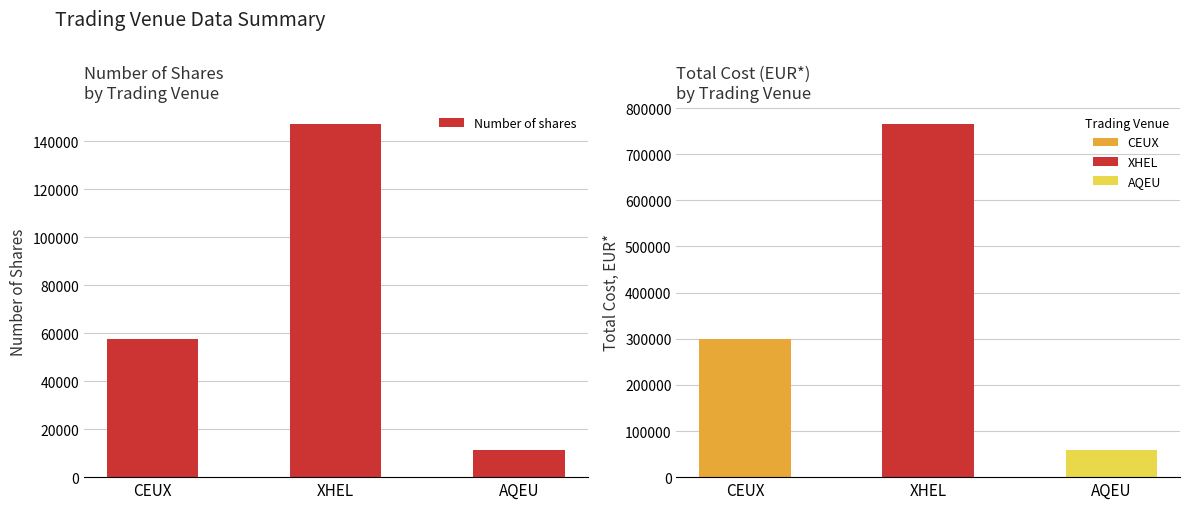

Reading right to left, list all the values displayed in this chart.

11407	147259	57585